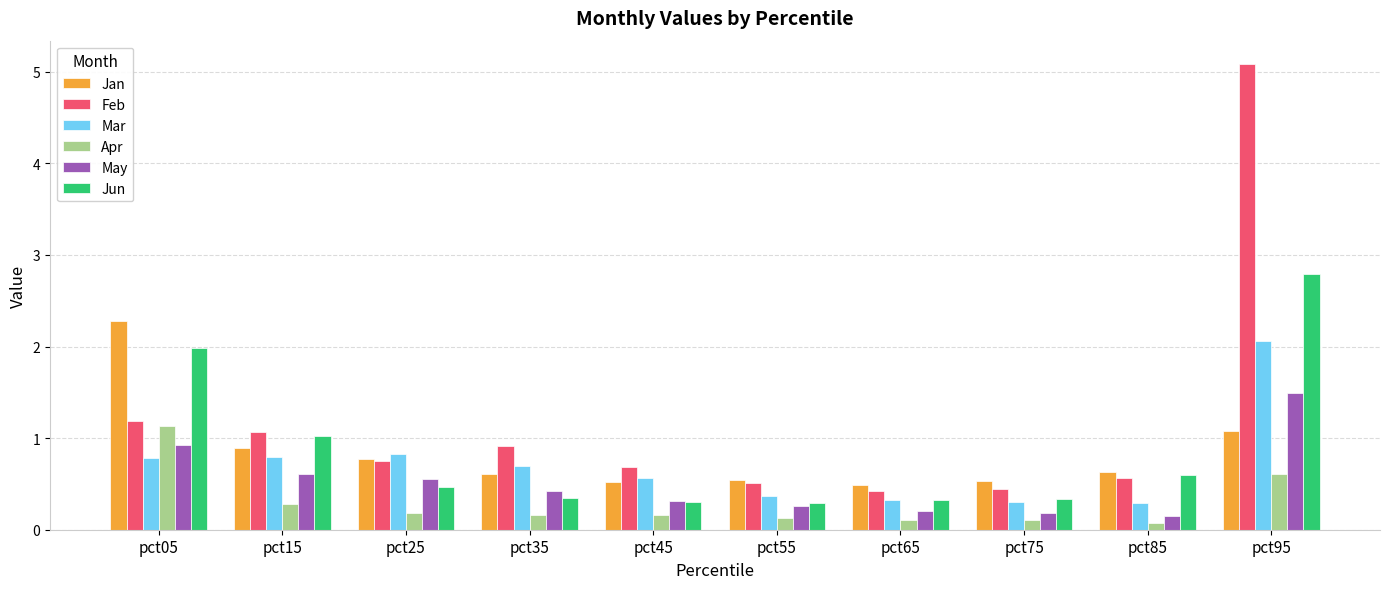

What is the maximum value for Jun?

2.8